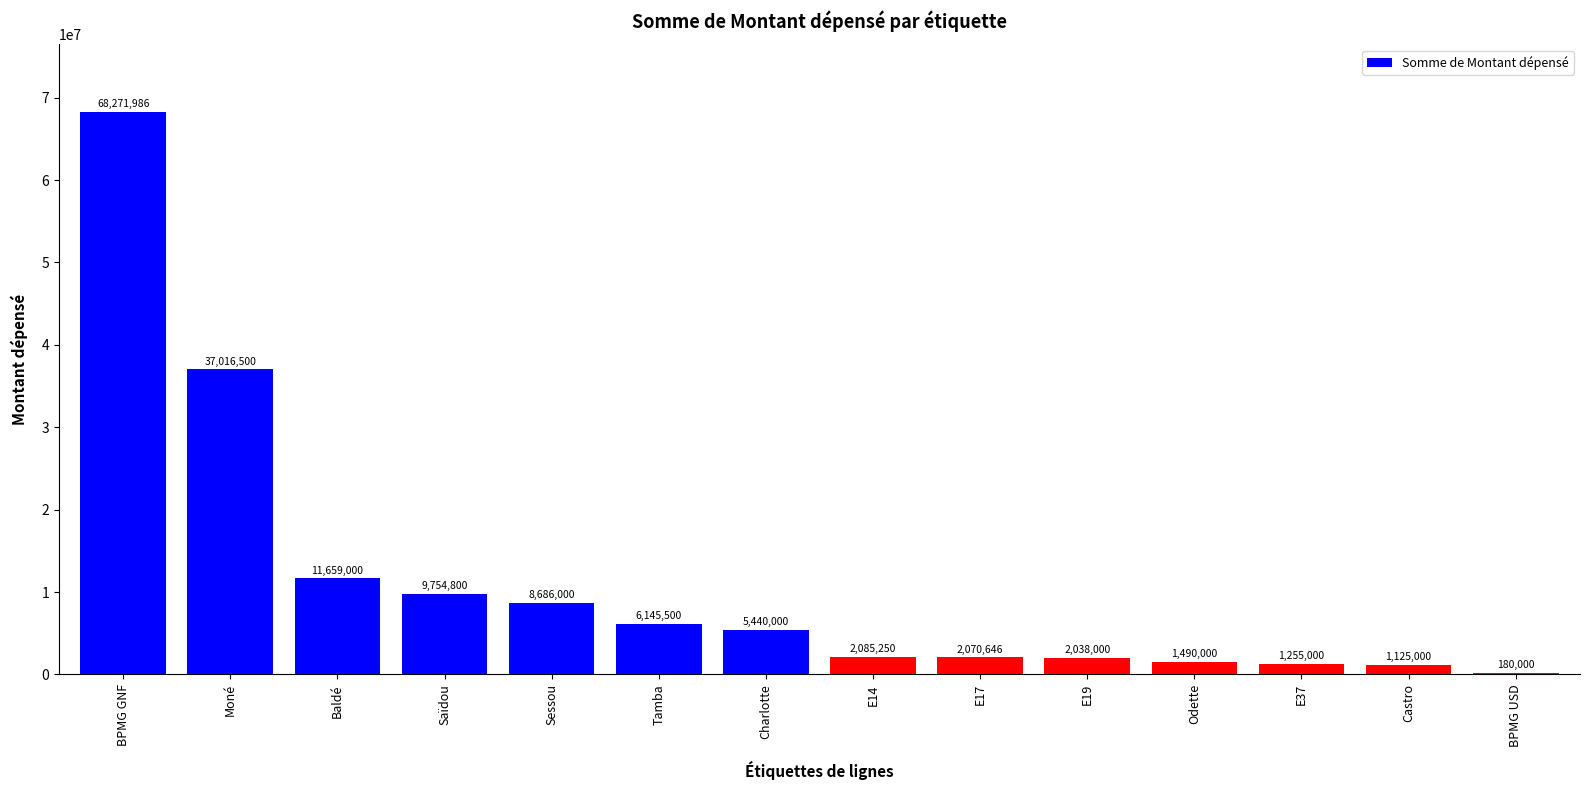

Are the bars horizontal?

No